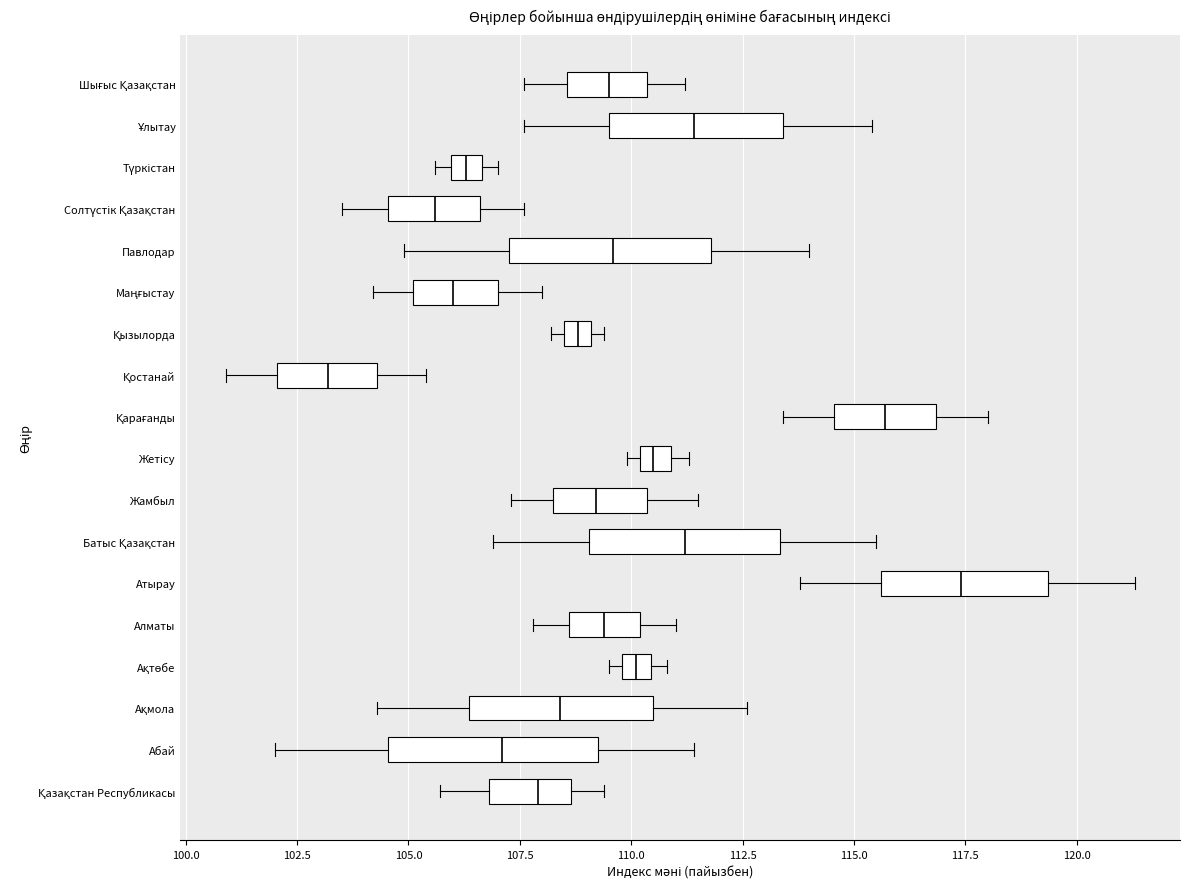

Where does the right whisker of the box for Ақмола end on the x-axis? The values are not printed on the chart, so give them approximately, as read against the axis.

112.5